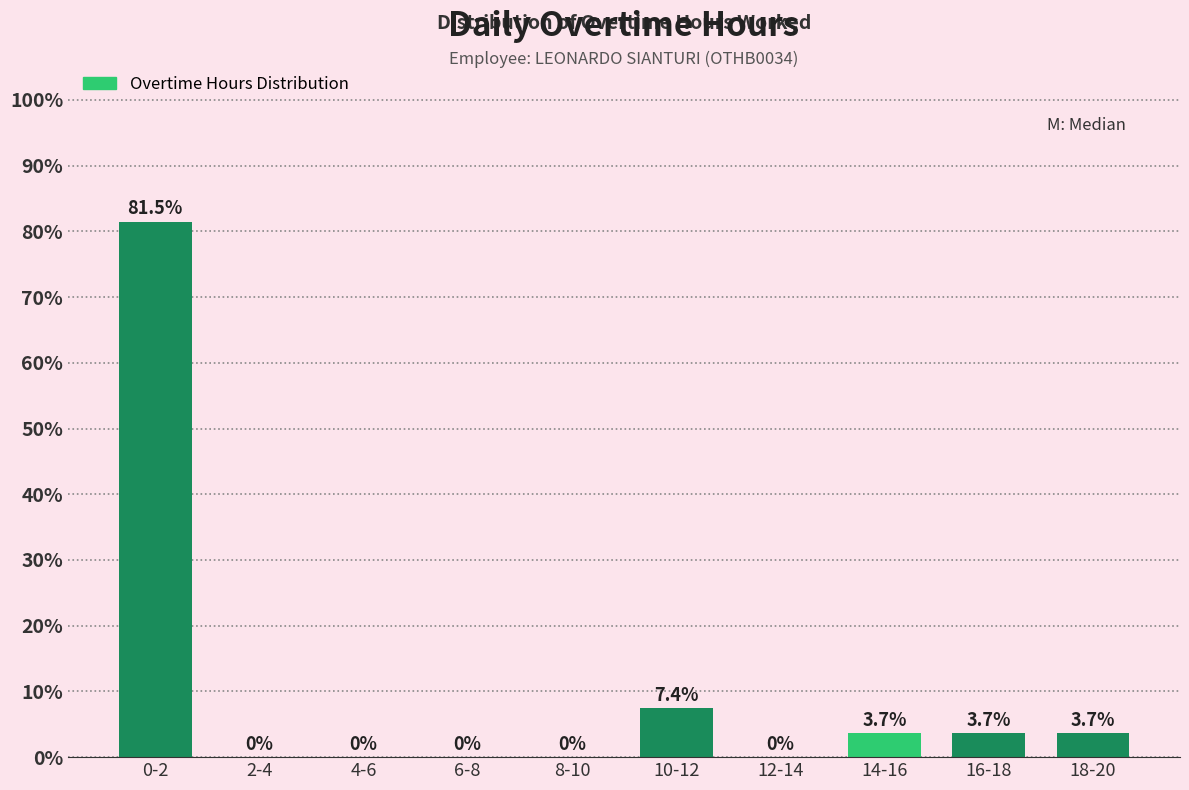

Reading left to right, extract all data points from this chart.

0-2=81.5	2-4=0.0	4-6=0.0	6-8=0.0	8-10=0.0	10-12=7.4	12-14=0.0	14-16=3.7	16-18=3.7	18-20=3.7